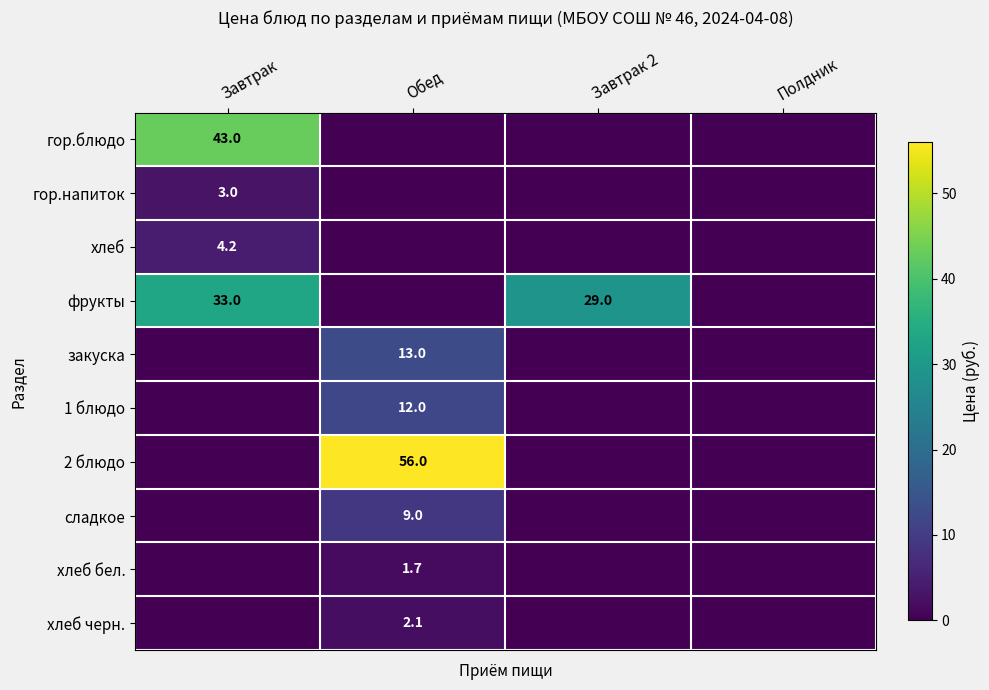

Is it true that хлеб бел. equals 1.7 at Обед?

True